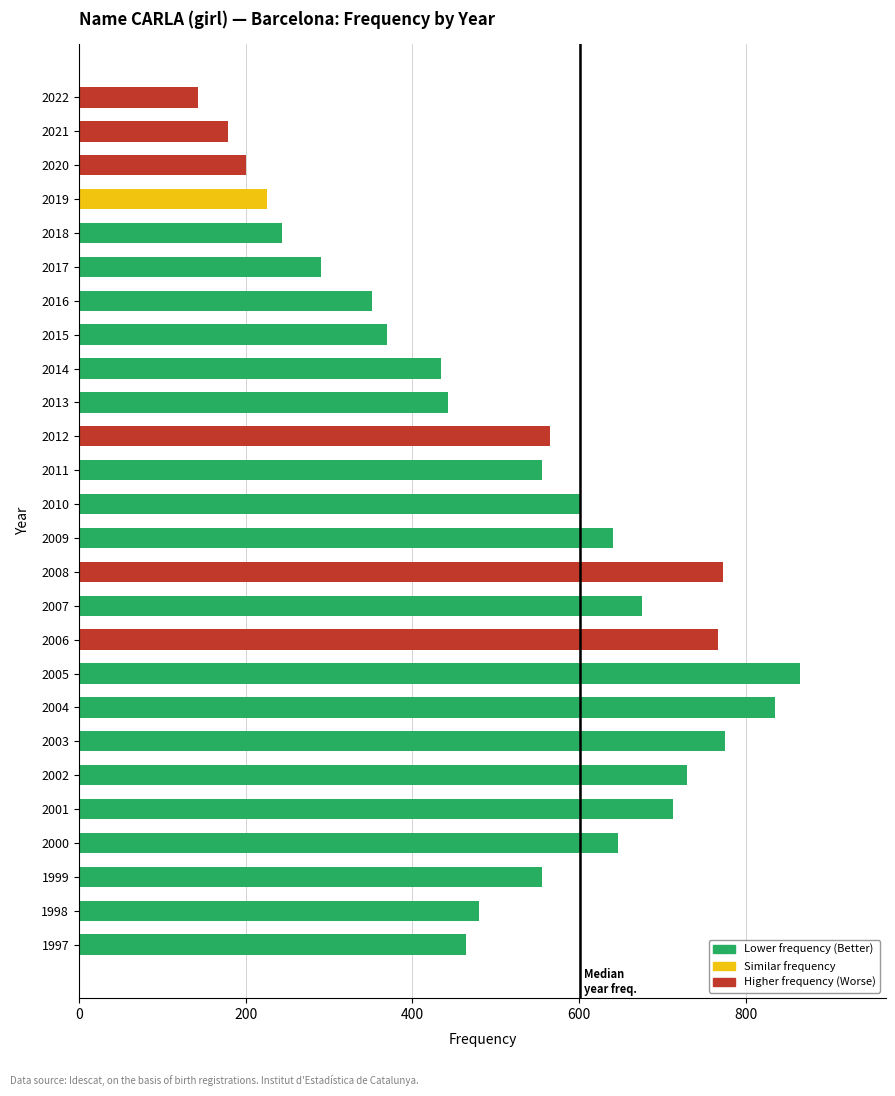

What is the ratio of the value at 2008 to the value at 2007?

1.1